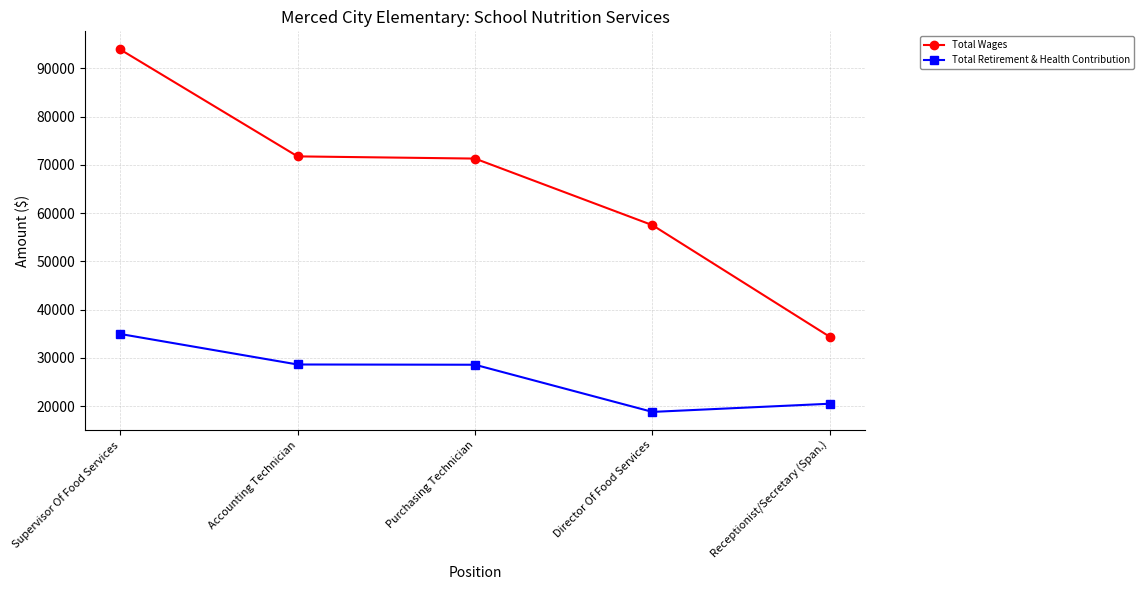

What is the sum of the Total Wages values at Purchasing Technician and Director Of Food Services?

128805